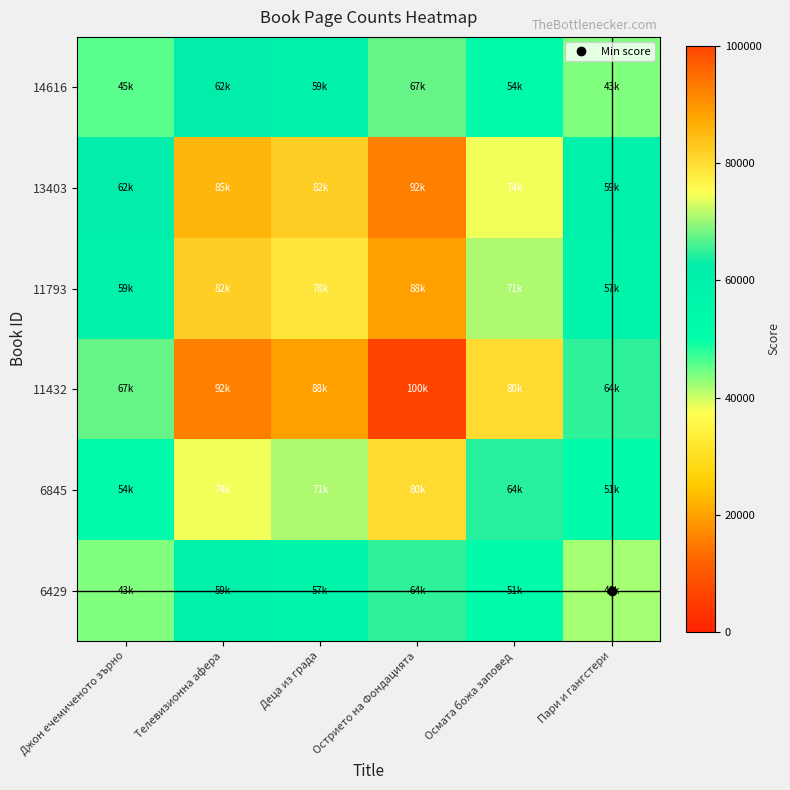

How many categories are shown in the chart?

6